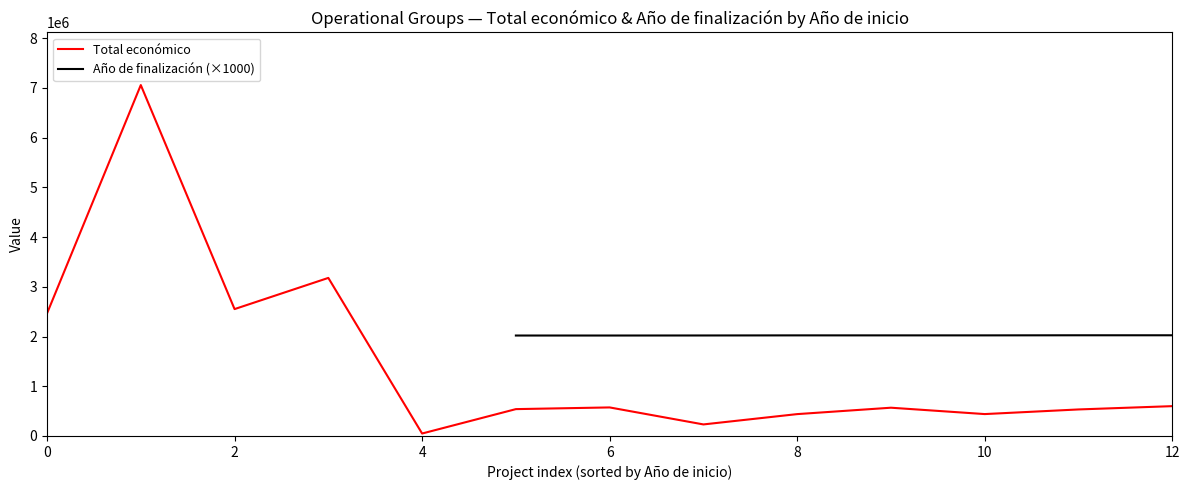

The value of Total económico at 6 is 574000. True or false?

True